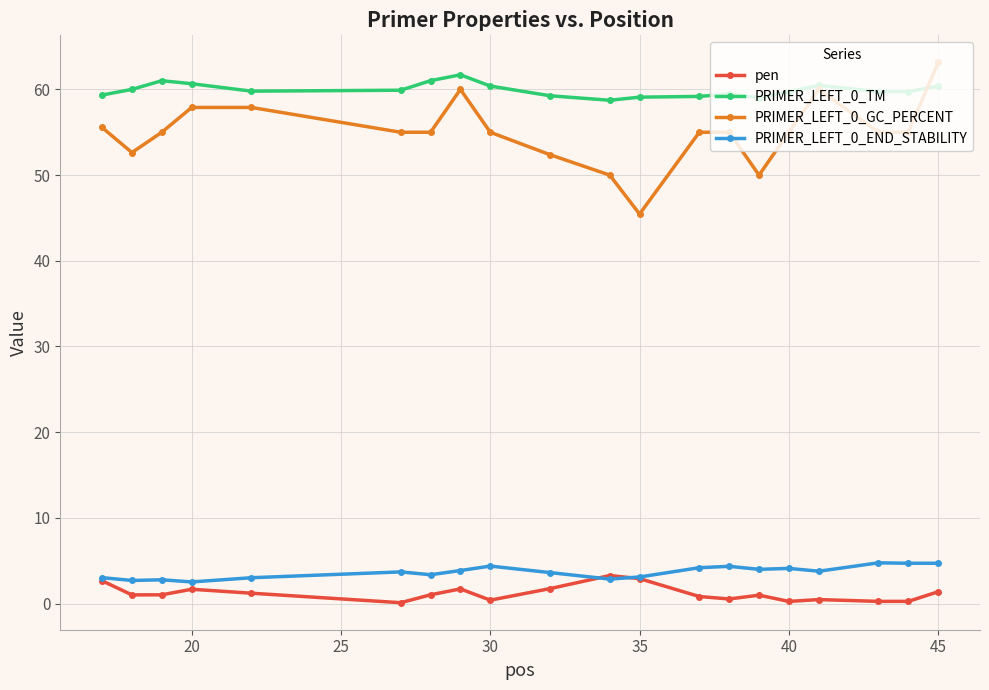

Which series has the largest range (max minus min)?

PRIMER_LEFT_0_GC_PERCENT